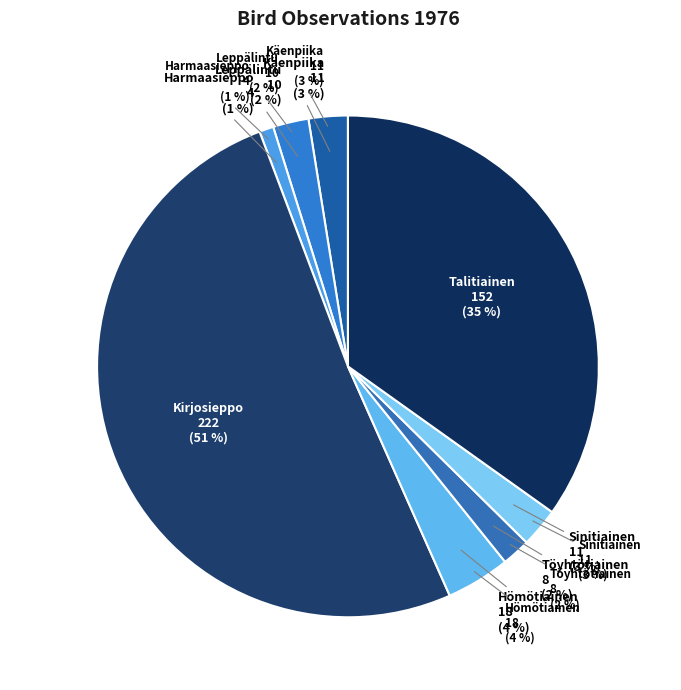

What is the largest slice in the pie chart?

Kirjosieppo